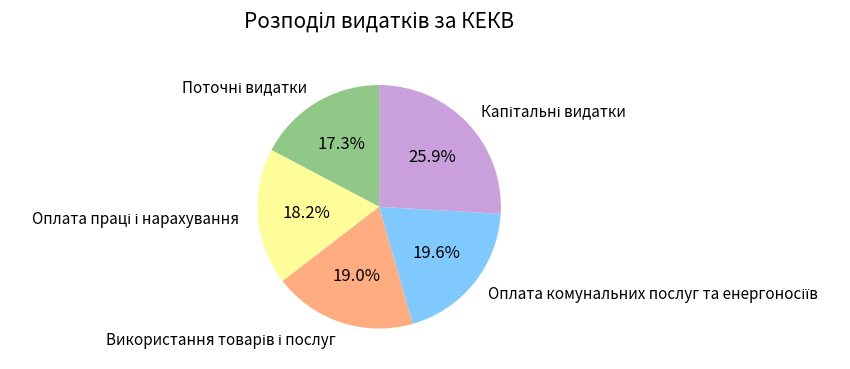

Is there a majority slice in this chart?

No